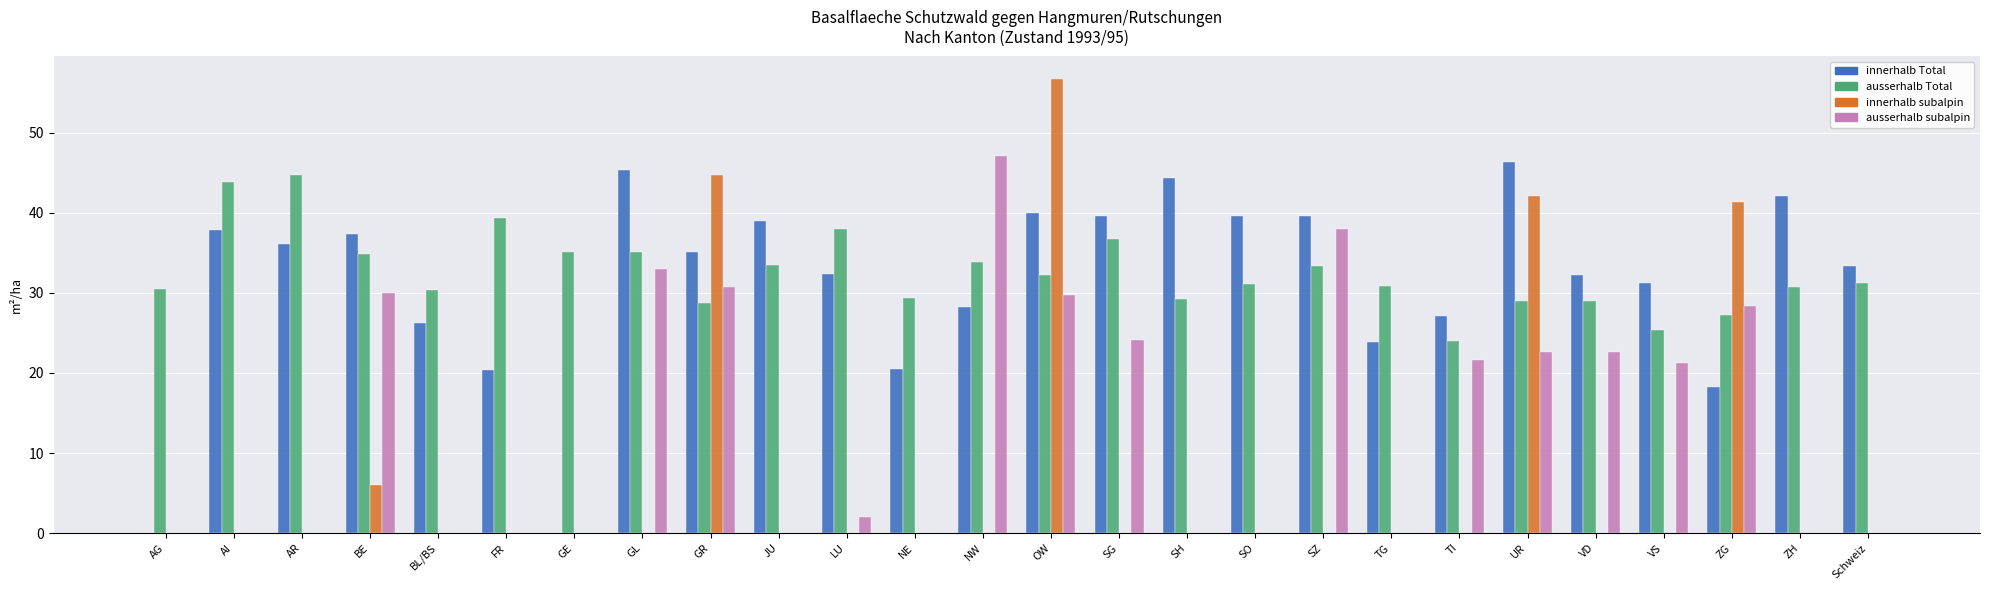

What is the maximum value shown in the chart?

56.7